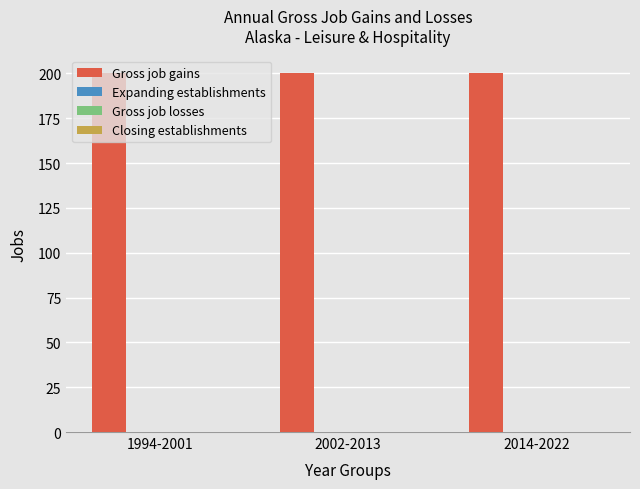

Is it true that Closing establishments equals 0 at 1994-2001?

True